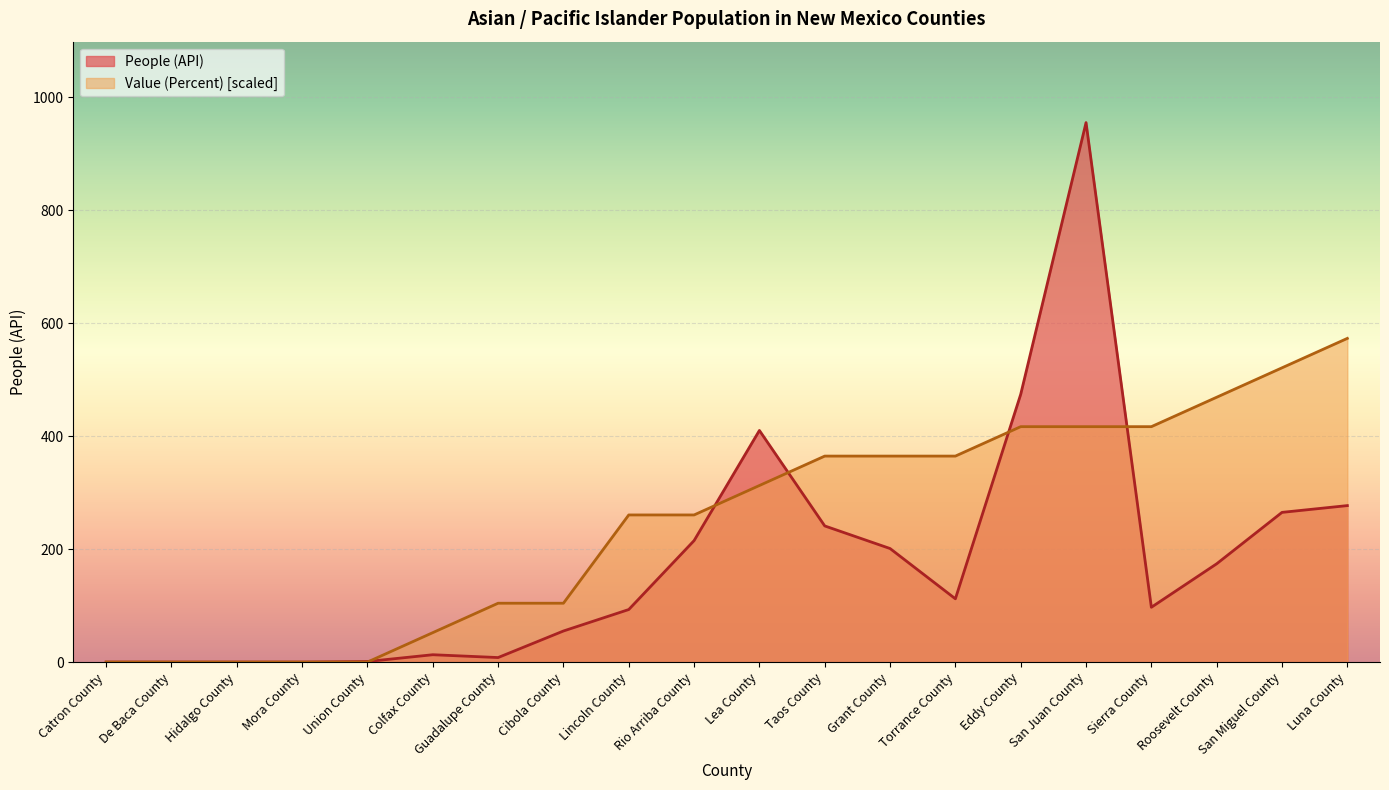

Does the chart display data point markers on the line(s)?

No